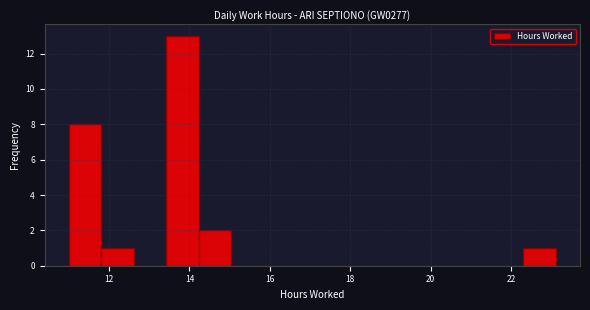

Over which range of the x-axis is the bar tallest?

13.4 to 14.2